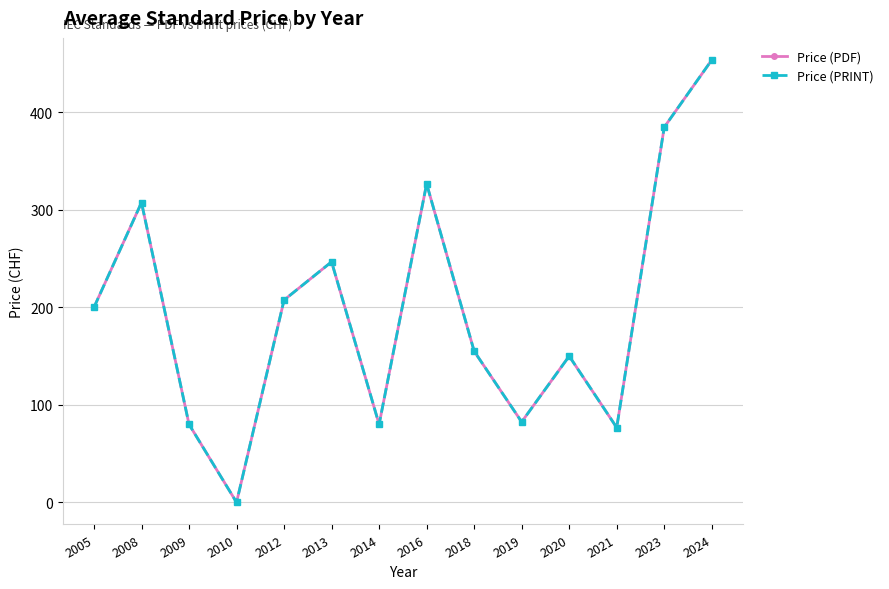

Is this an area chart (filled region under the line)?

No